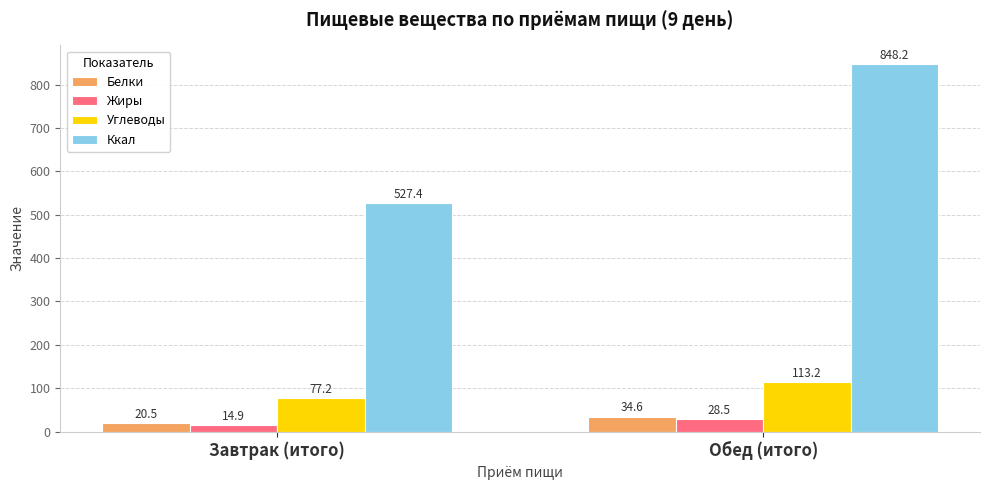

True or false: Углеводы has a value of 113.4 at Завтрак (итого).

False